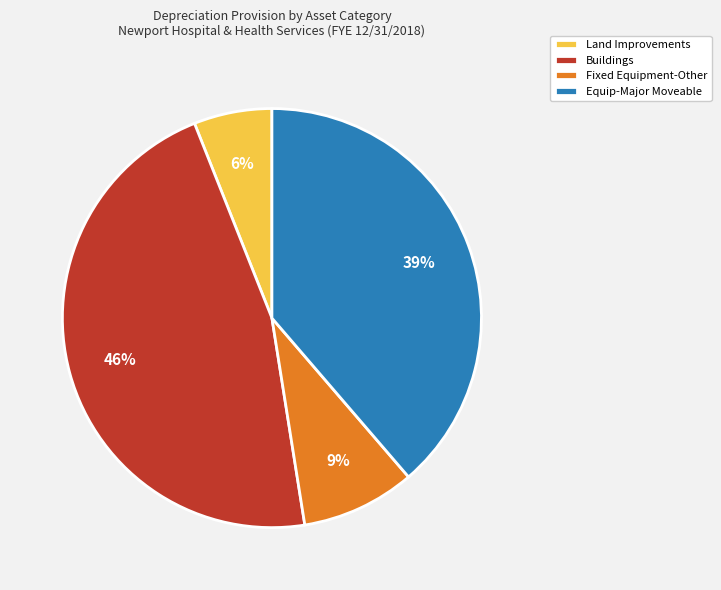

Is the sum of Equip-Major Moveable and Fixed Equipment-Other greater than half?

No